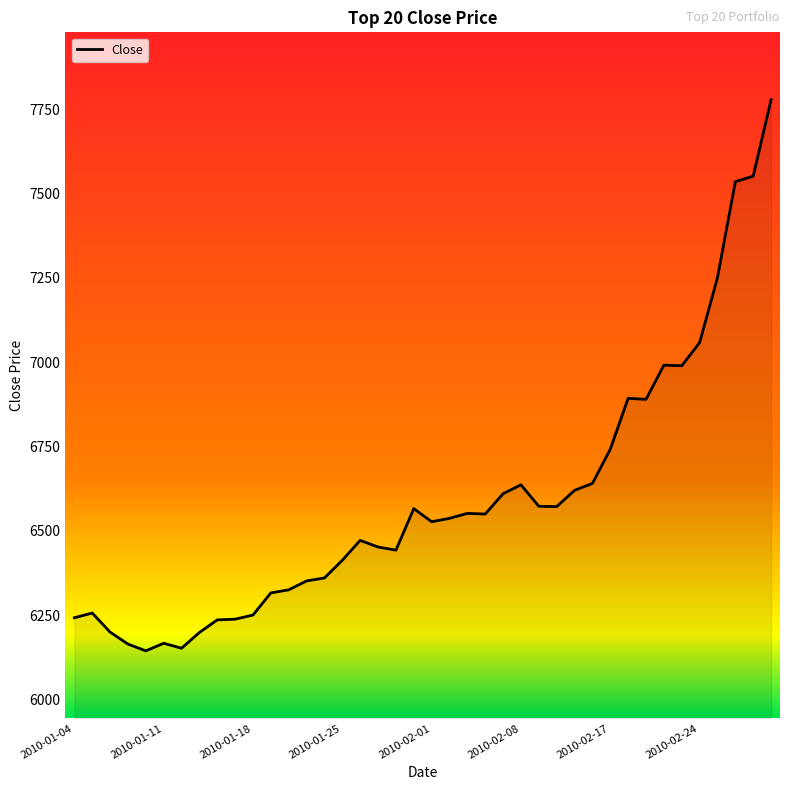

What is the minimum value shown in the chart?

6144.3